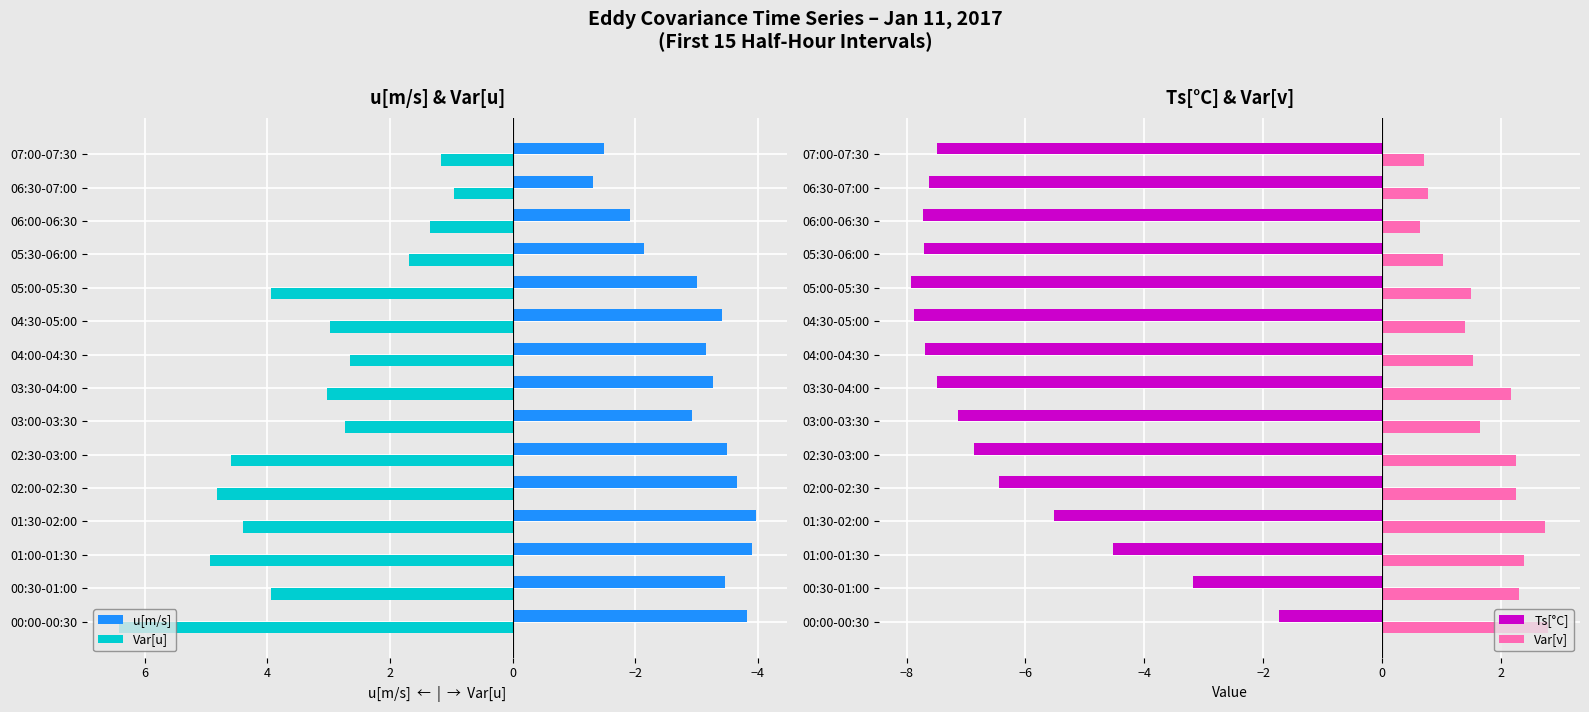

The Var[v] series shows 3.9 at 02:30-03:00. True or false?

False